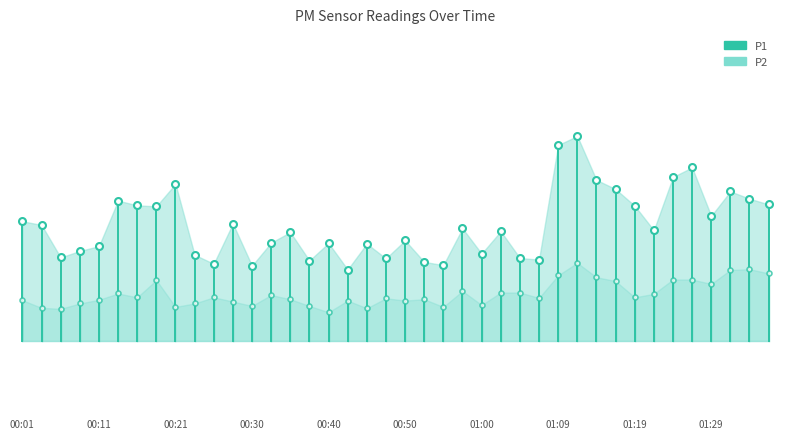

Rank the series by their average value, from highest to lowest.

P1, P2